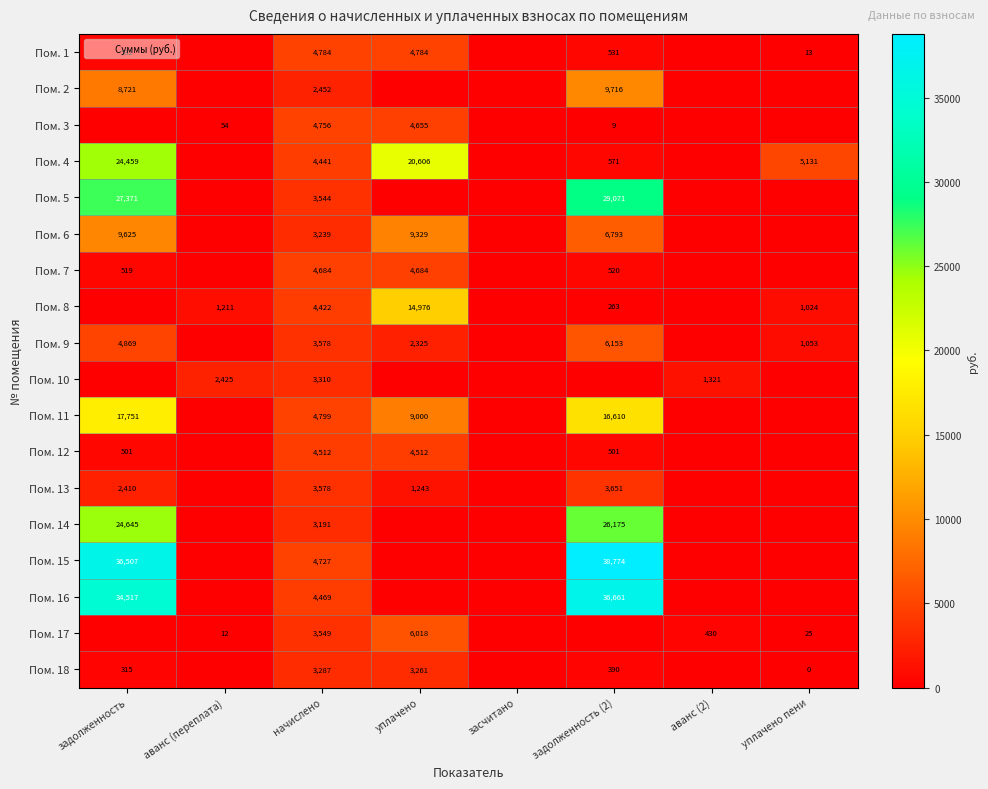

What value does the Пом. 3 series have at уплачено?

4655.3